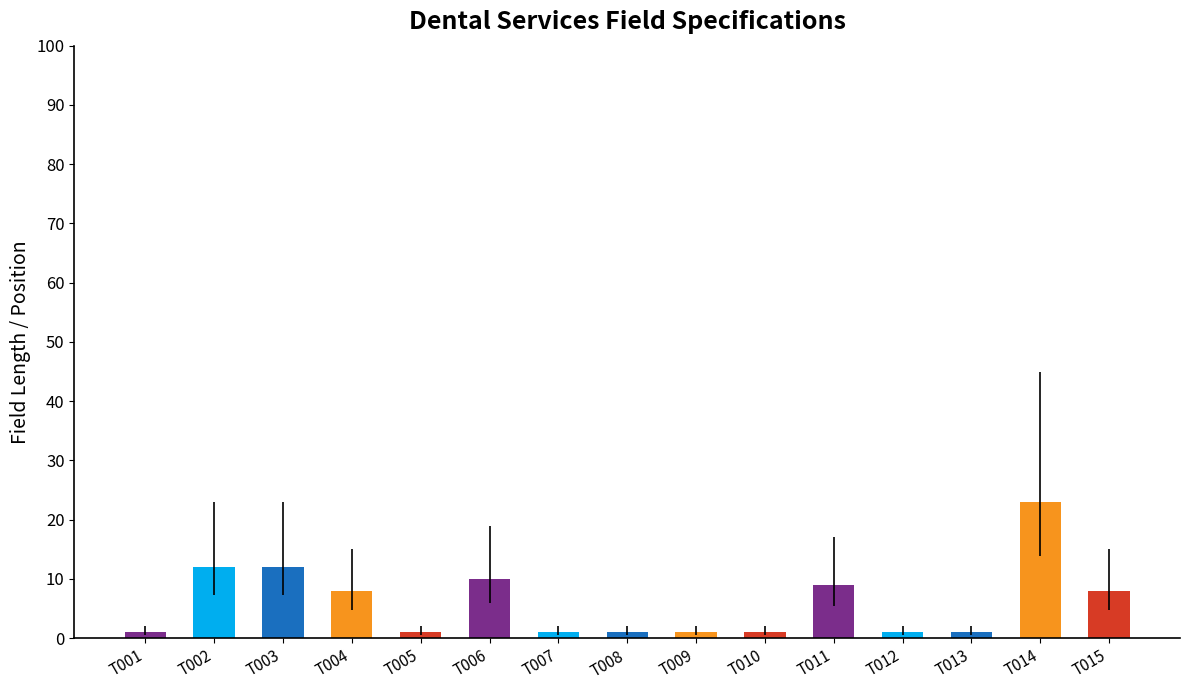

What is the maximum value shown in the chart?

23